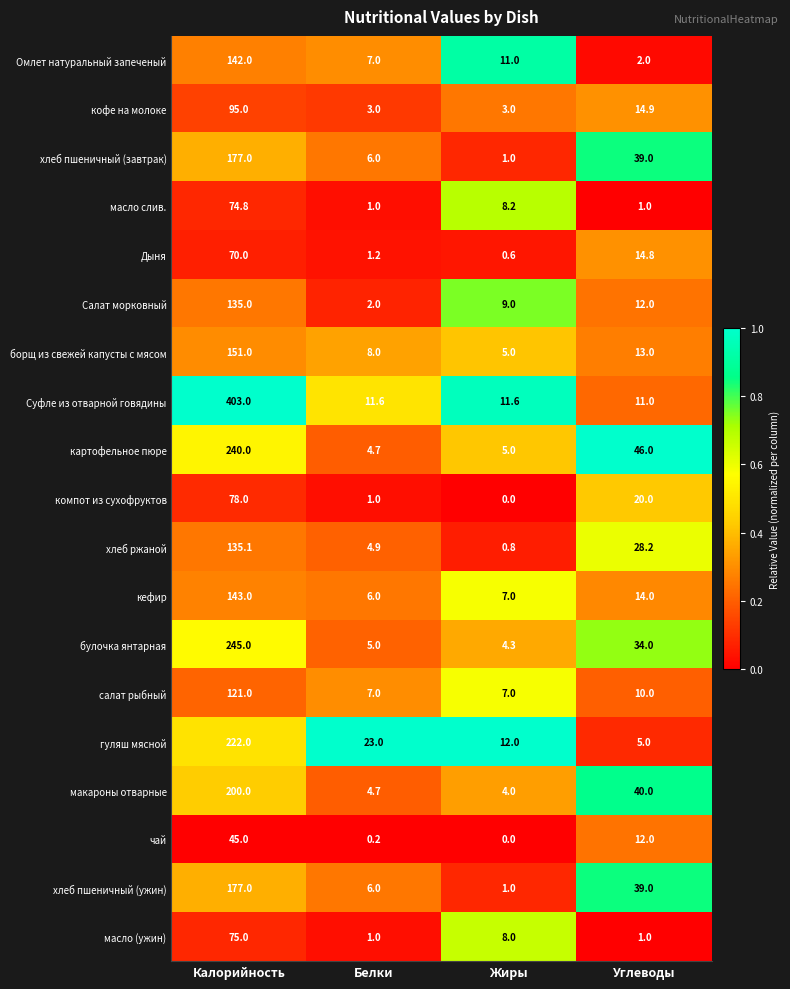

At which category does the chart reach its minimum across all series?

Жиры